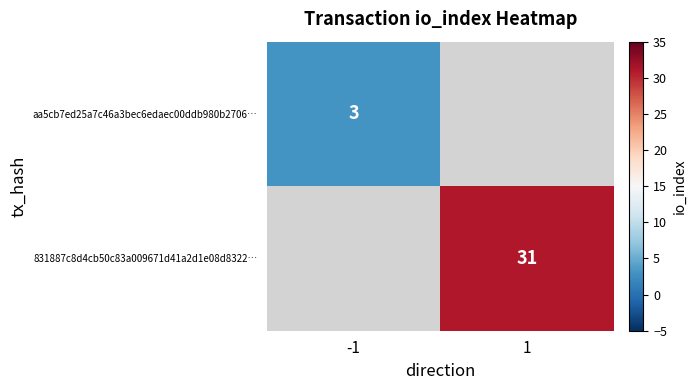

What is the greatest value displayed?

31.0